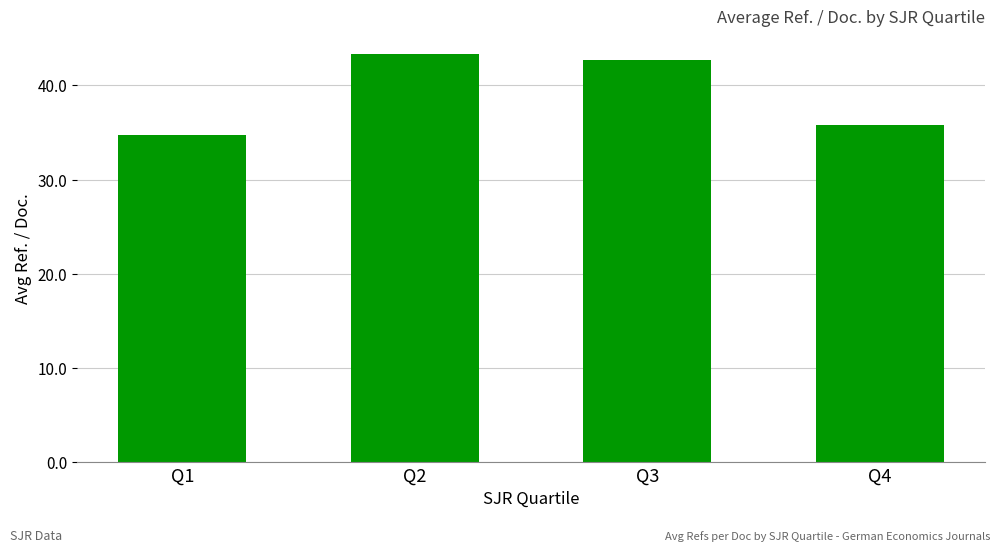

Rank the categories by value from highest to lowest.

Q2, Q3, Q4, Q1